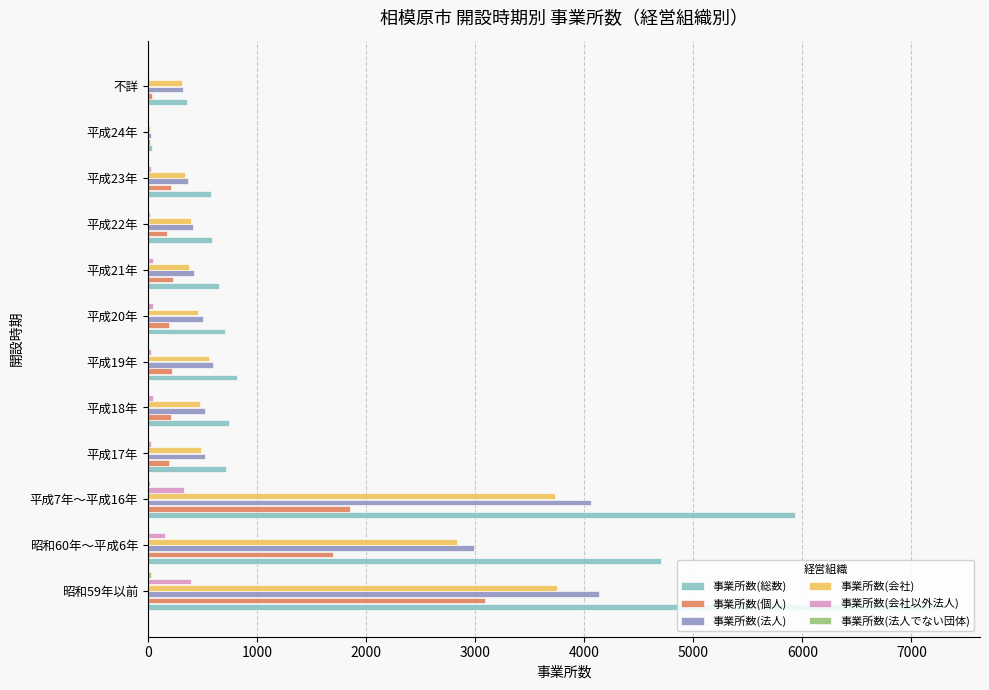

What is the greatest value displayed?

7266